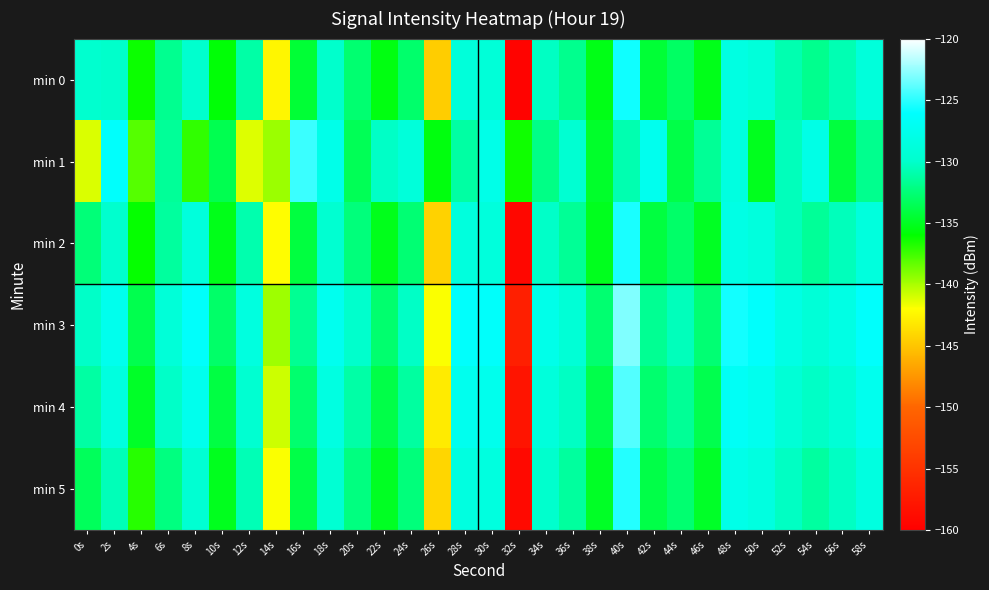

Which series changed the most between 16s and 22s?

min 1